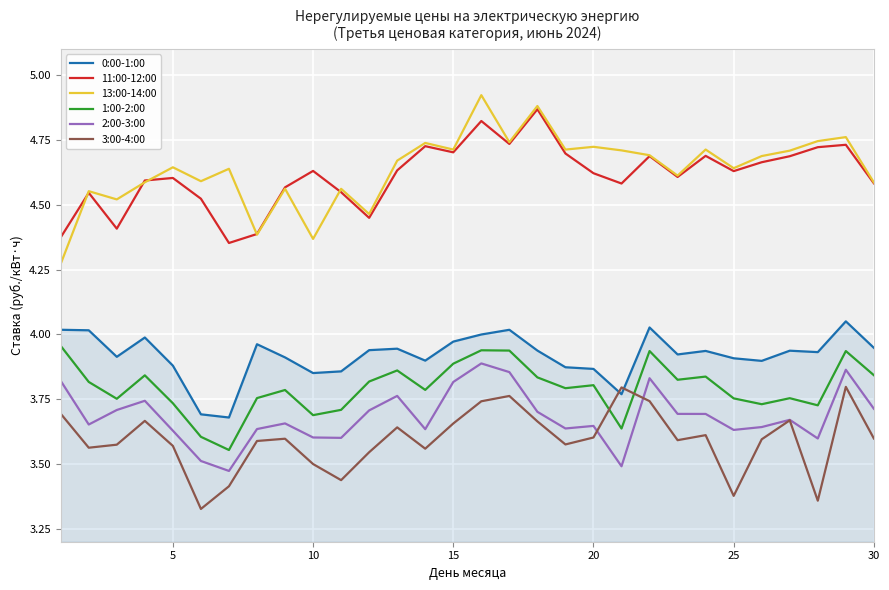

Which series has the largest range (max minus min)?

13:00-14:00